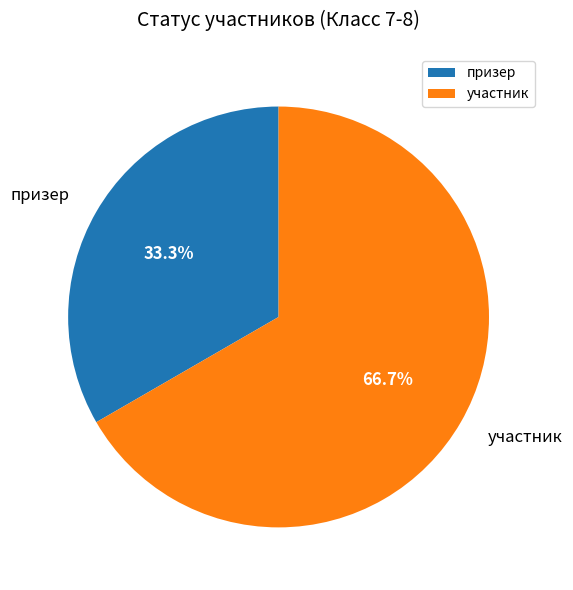

Rank the categories by value from highest to lowest.

участник, призер